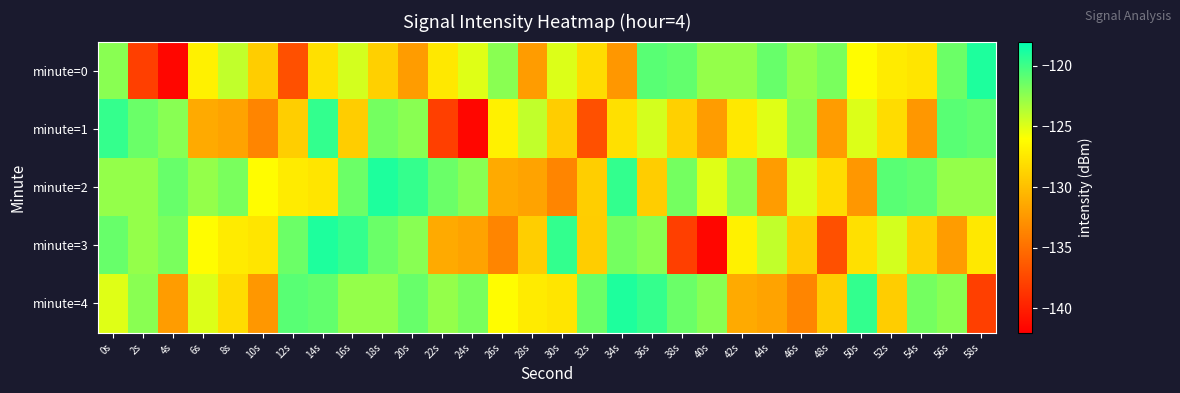

Reading right to left, list all the values displayed in this chart.

minute=0: 58s=-119.0	56s=-121.4	54s=-127.6	52s=-127.2	50s=-126.2	48s=-121.8	46s=-122.7	44s=-121.3	42s=-122.7	40s=-122.7	38s=-121.1	36s=-120.8	34s=-132.5	32s=-128.1	30s=-124.9	28s=-132.2	26s=-122.3	24s=-125.0	22s=-127.4	20s=-132.2	18s=-128.9	16s=-124.6	14s=-127.9	12s=-136.9	10s=-129.1	8s=-124.1	6s=-126.9	4s=-141.6	2s=-138.0	0s=-122.3
minute=1: 58s=-121.1	56s=-120.8	54s=-132.5	52s=-128.1	50s=-124.9	48s=-132.2	46s=-122.3	44s=-125.0	42s=-127.4	40s=-132.2	38s=-128.9	36s=-124.6	34s=-127.9	32s=-136.9	30s=-129.1	28s=-124.1	26s=-126.9	24s=-141.6	22s=-138.0	20s=-122.3	18s=-121.7	16s=-129.1	14s=-119.6	12s=-129.0	10s=-133.6	8s=-131.7	6s=-131.3	4s=-122.3	2s=-121.4	0s=-119.7
minute=2: 58s=-122.7	56s=-122.7	54s=-121.1	52s=-120.8	50s=-132.5	48s=-128.1	46s=-124.9	44s=-132.2	42s=-122.3	40s=-125.0	38s=-121.7	36s=-129.1	34s=-119.6	32s=-129.0	30s=-133.6	28s=-131.7	26s=-131.3	24s=-122.3	22s=-121.4	20s=-119.7	18s=-119.0	16s=-121.4	14s=-127.6	12s=-127.2	10s=-126.2	8s=-121.8	6s=-122.7	4s=-121.3	2s=-122.7	0s=-122.7
minute=3: 58s=-127.4	56s=-132.2	54s=-128.9	52s=-124.6	50s=-127.9	48s=-136.9	46s=-129.1	44s=-124.1	42s=-126.9	40s=-141.6	38s=-138.0	36s=-122.3	34s=-121.7	32s=-129.1	30s=-119.6	28s=-129.0	26s=-133.6	24s=-131.7	22s=-131.3	20s=-122.3	18s=-121.4	16s=-119.7	14s=-119.0	12s=-121.4	10s=-127.6	8s=-127.2	6s=-126.2	4s=-121.8	2s=-122.7	0s=-121.3
minute=4: 58s=-138.0	56s=-122.3	54s=-121.7	52s=-129.1	50s=-119.6	48s=-129.0	46s=-133.6	44s=-131.7	42s=-131.3	40s=-122.3	38s=-121.4	36s=-119.7	34s=-119.0	32s=-121.4	30s=-127.6	28s=-127.2	26s=-126.2	24s=-121.8	22s=-122.7	20s=-121.3	18s=-122.7	16s=-122.7	14s=-121.1	12s=-120.8	10s=-132.5	8s=-128.1	6s=-124.9	4s=-132.2	2s=-122.3	0s=-125.0